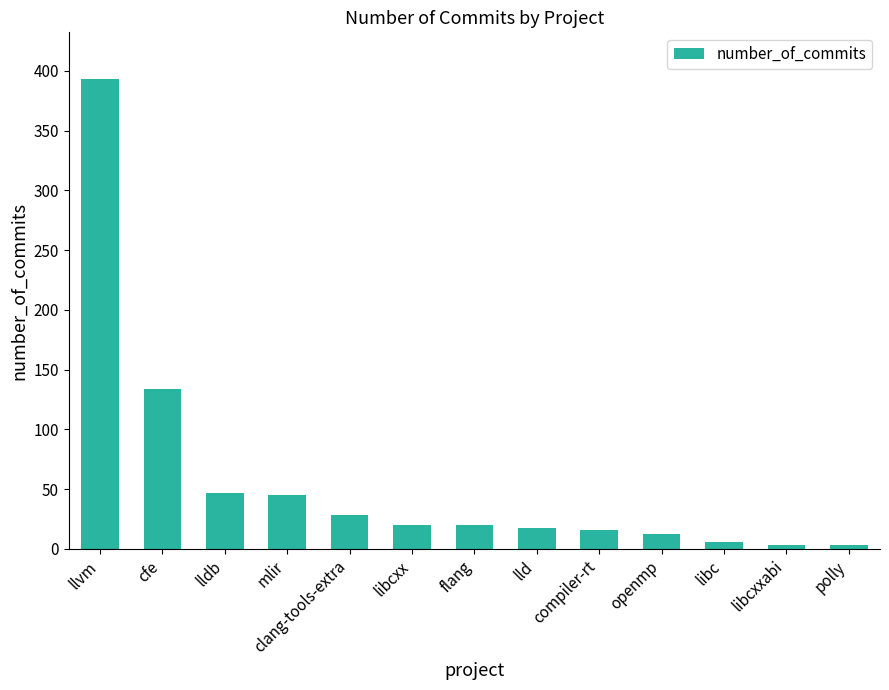

The value at openmp is 12. True or false?

True